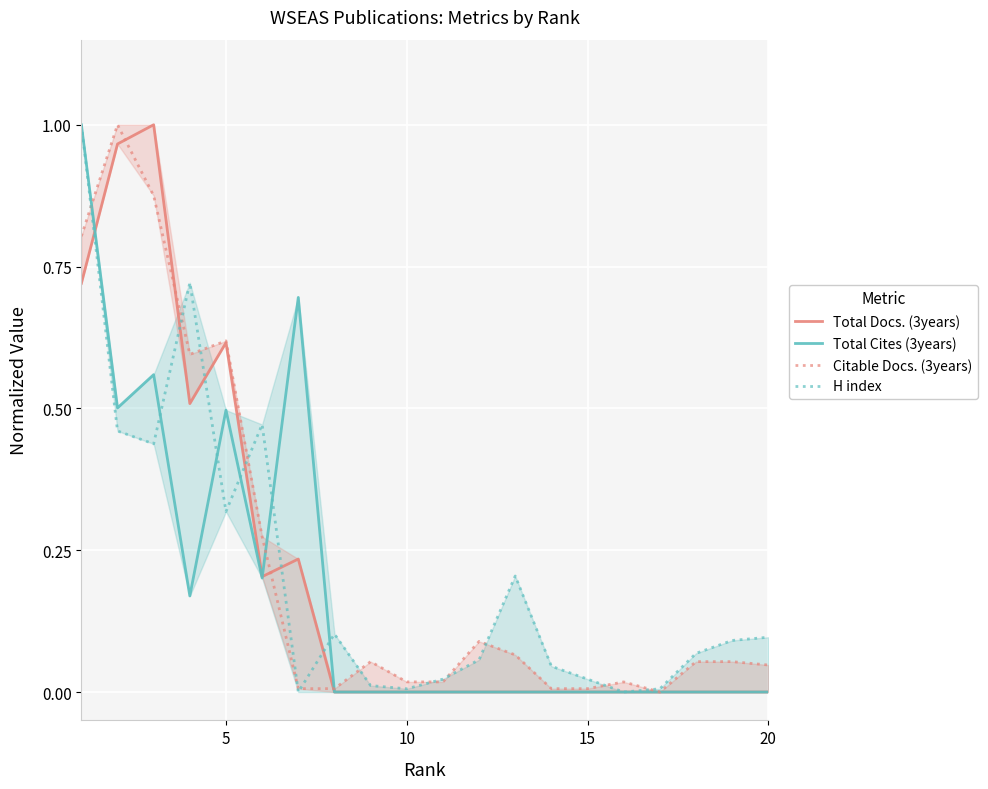

Is this an area chart (filled region under the line)?

No